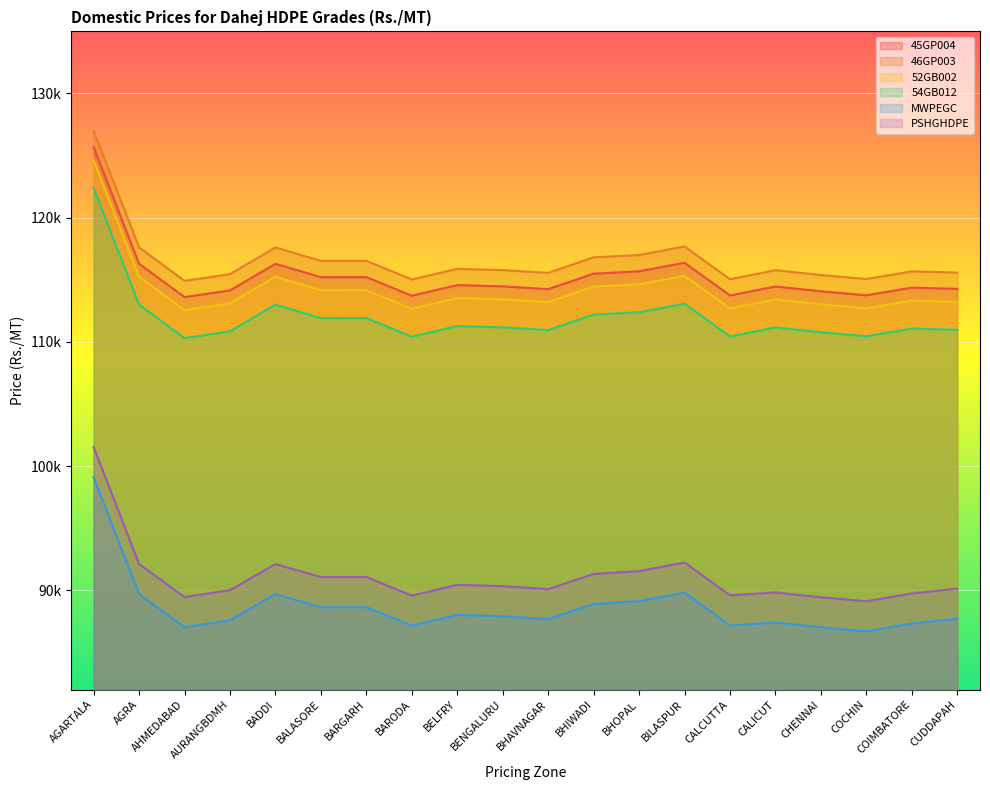

What is the spread (max minus min) of values at COCHIN?

28370